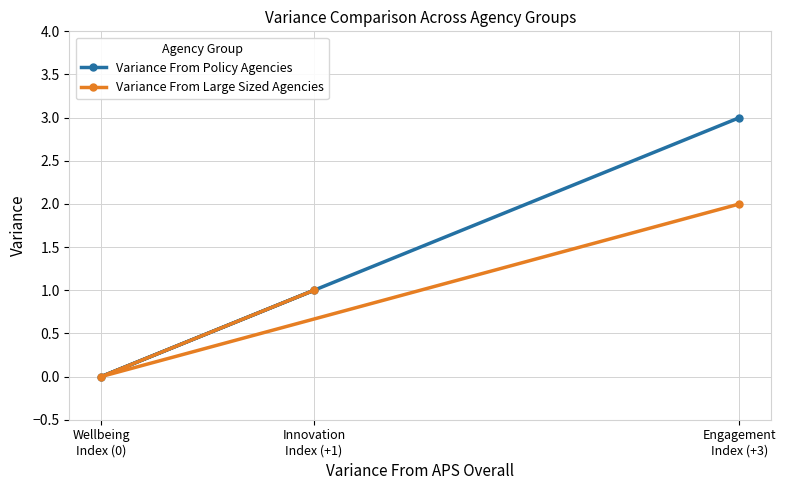

Reading left to right, transcribe all the data shown in this chart.

Variance From Policy Agencies: Wellbeing
Index (0)=0	Innovation
Index (+1)=1	Engagement
Index (+3)=3
Variance From Large Sized Agencies: Wellbeing
Index (0)=0	Innovation
Index (+1)=1	Engagement
Index (+3)=2